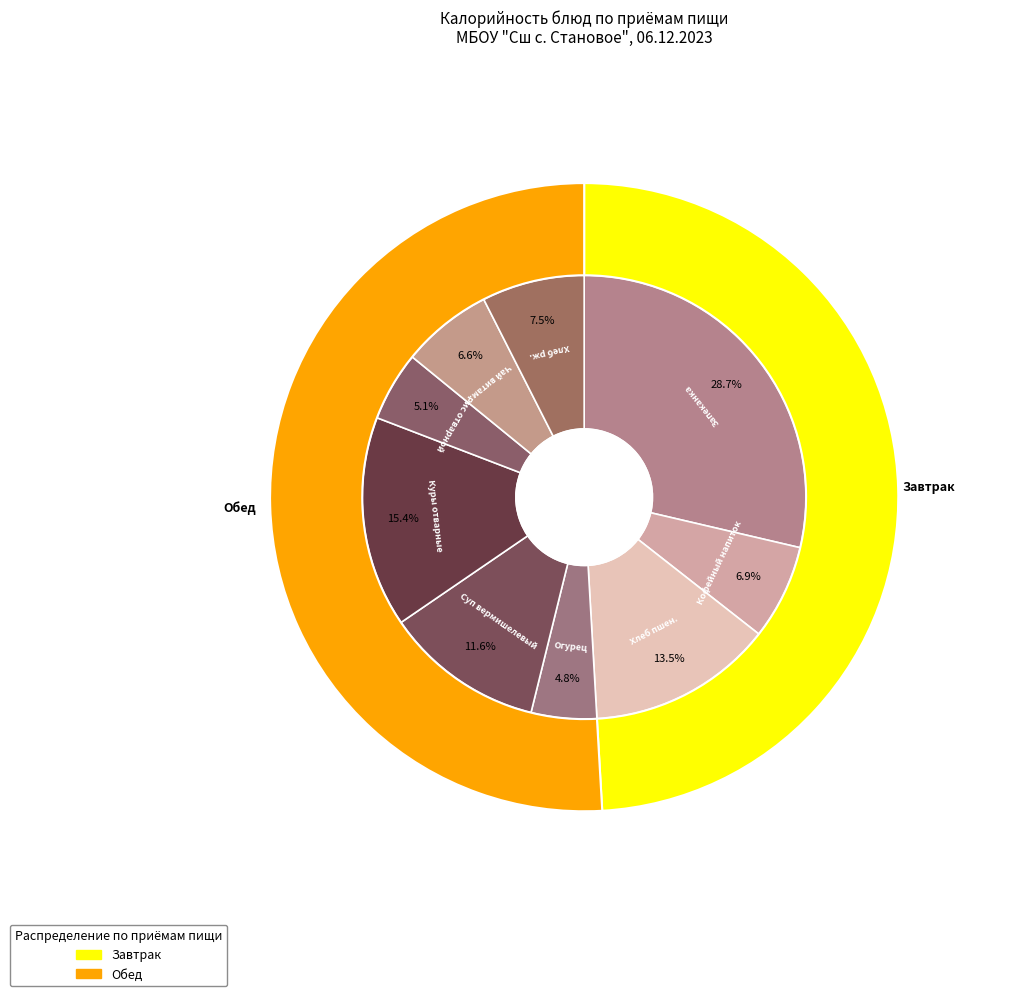

What is the change in value from Напиток кофейный с молоком to Суп вермишелевый на курином бульоне?

+77.6